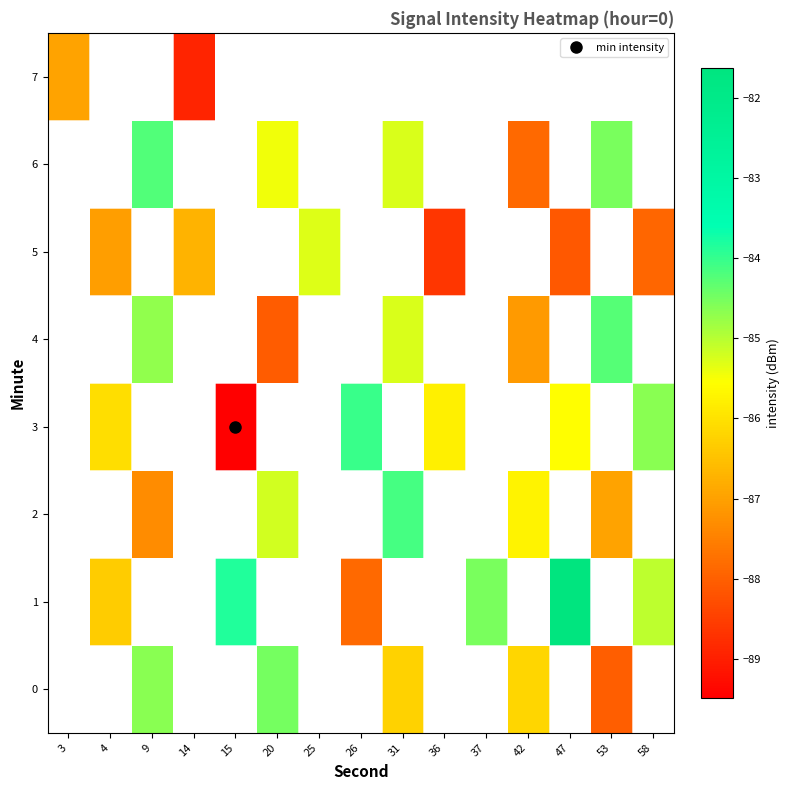

What is the difference between the highest and lowest values at 9?

3.1